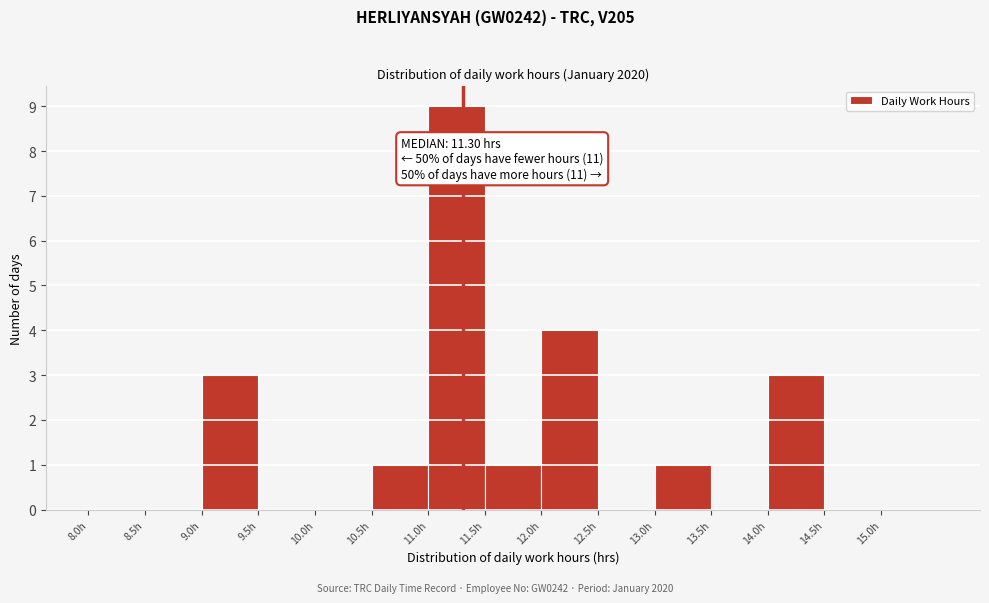

Which range on the x-axis has the tallest bar?

11.0 to 11.5